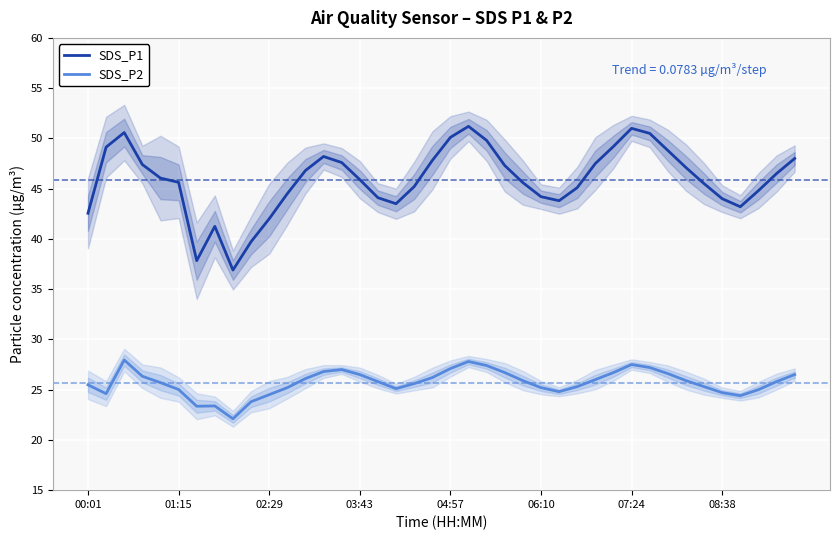

Rank the series by their maximum value, from lowest to highest.

SDS_P2, SDS_P1